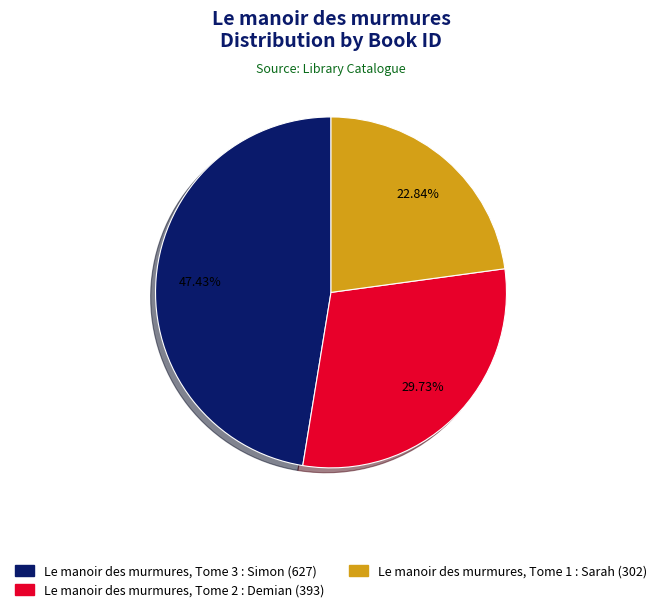

Count the number of slices in the pie.

3